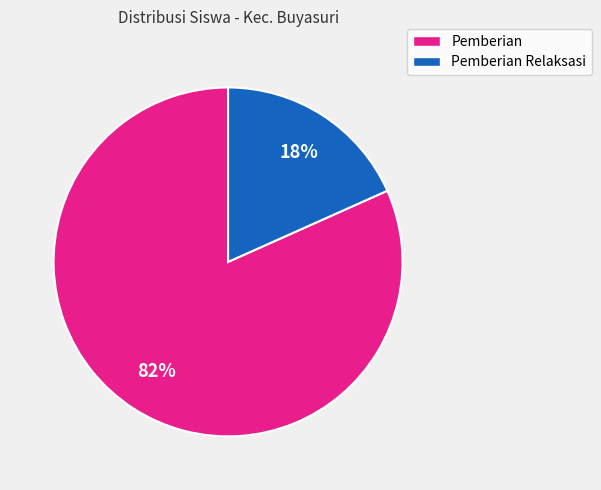

To the nearest percent, what is the average slice percentage?

50%